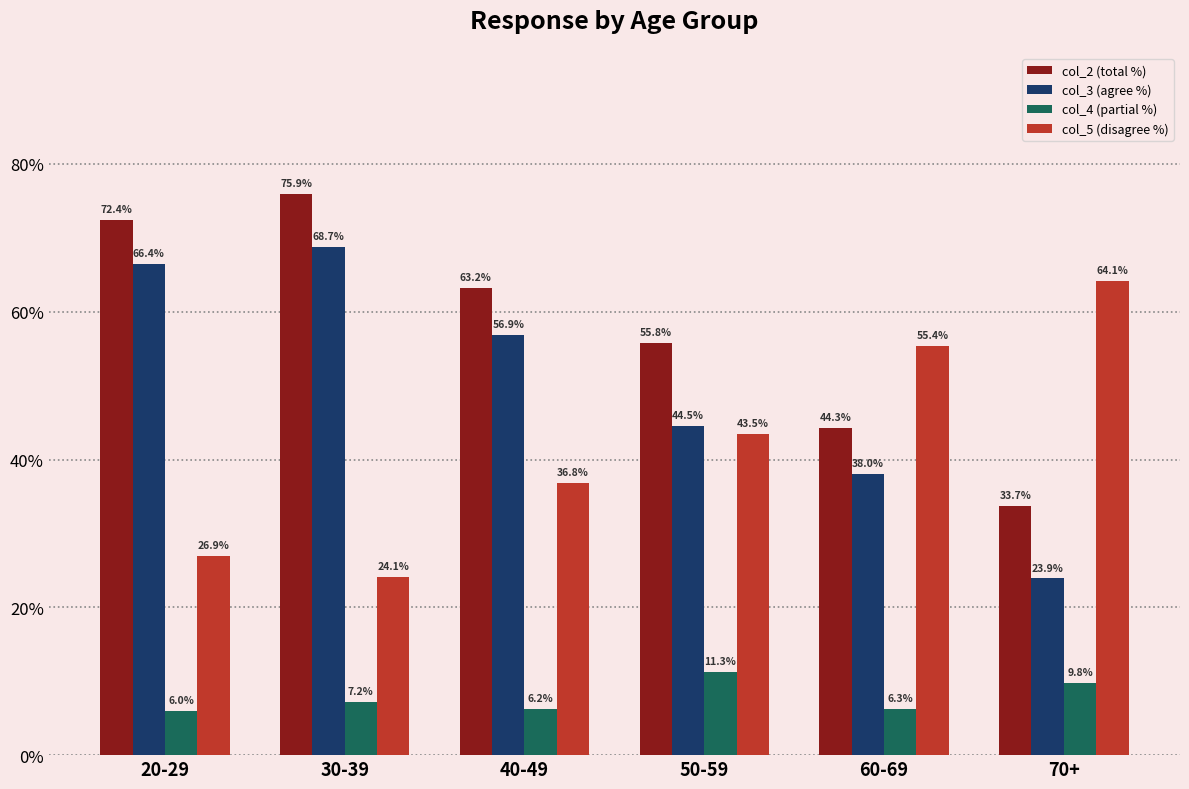

At 40-49, list the series in order from largest to smallest.

col_2 (total %), col_3 (agree %), col_5 (disagree %), col_4 (partial %)